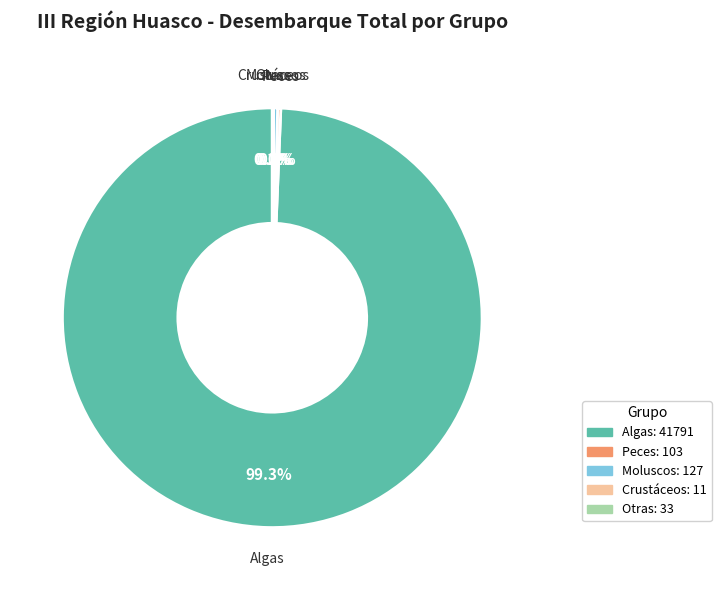

Does any single category account for the majority?

Yes